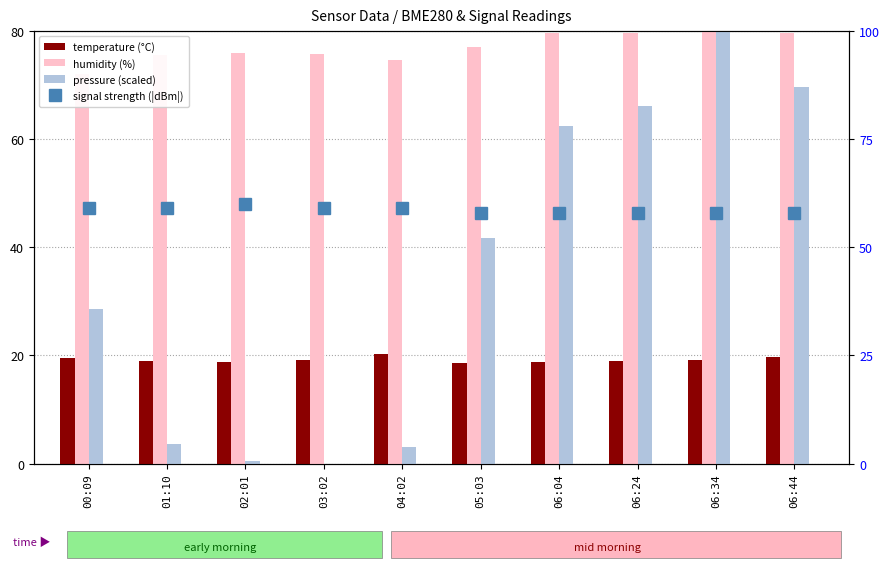

Reading right to left, extract all data points from this chart.

BME280_temperature: 06:44=19.8	06:34=19.1	06:24=18.9	06:04=18.8	05:03=18.5	04:02=20.3	03:02=19.1	02:01=18.8	01:10=19.0	00:09=19.6
BME280_humidity: 06:44=79.6	06:34=79.8	06:24=79.7	06:04=79.7	05:03=77.1	04:02=74.6	03:02=75.8	02:01=76.0	01:10=75.7	00:09=72.1
BME280_pressure (scaled): 06:44=69.6	06:34=80.0	06:24=66.2	06:04=62.4	05:03=41.7	04:02=3.1	03:02=0.0	02:01=0.5	01:10=3.5	00:09=28.6
Signal strength: 06:44=58.0	06:34=58.0	06:24=58.0	06:04=58.0	05:03=58.0	04:02=59.0	03:02=59.0	02:01=60.0	01:10=59.0	00:09=59.0